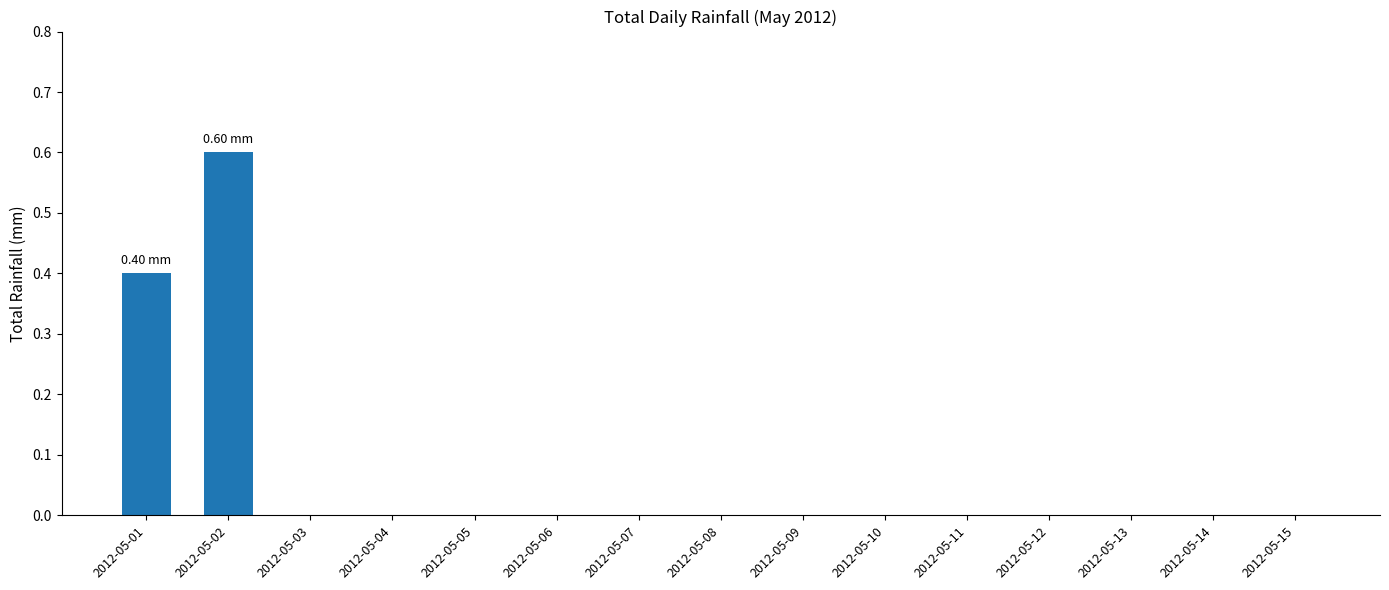

True or false: the data shows 0.0 at 2012-05-12.

True